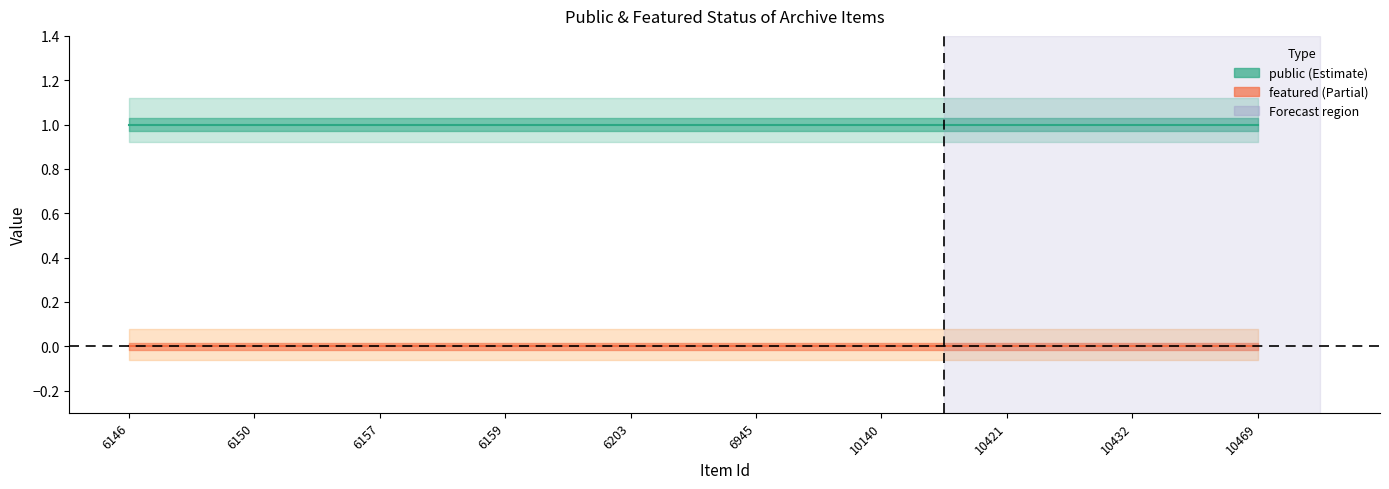

Is it true that featured equals 0 at 6203?

True